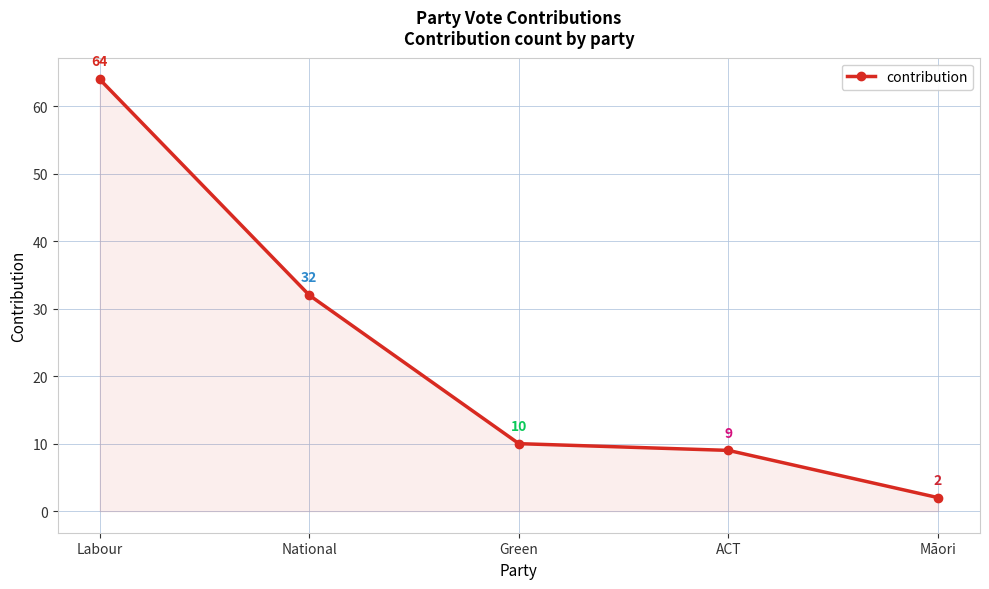

At which label does the data first exceed 10?

Labour